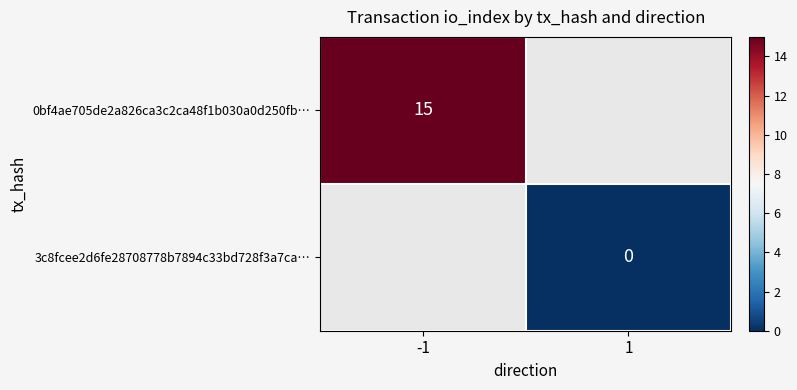

Which label corresponds to the largest value in the chart?

-1